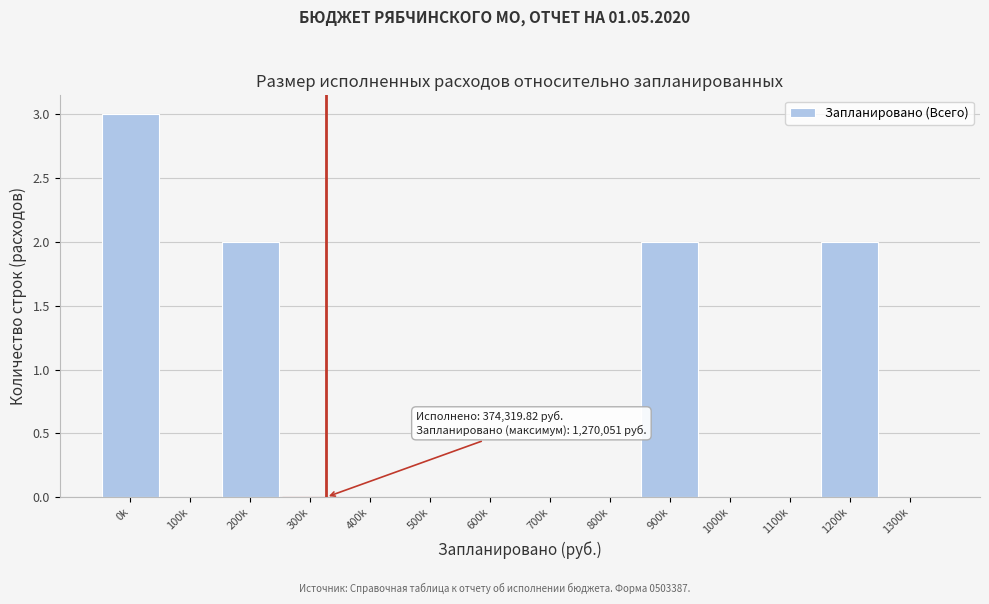

Reading left to right, transcribe all the data shown in this chart.

0k=3	100k=0	200k=2	300k=0	400k=0	500k=0	600k=0	700k=0	800k=0	900k=2	1000k=0	1100k=0	1200k=2	1300k=0